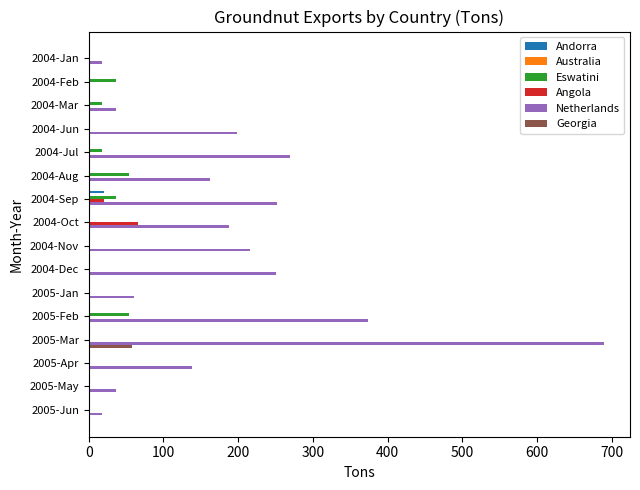

The Eswatini series shows 0 at 2004-Jun. True or false?

True